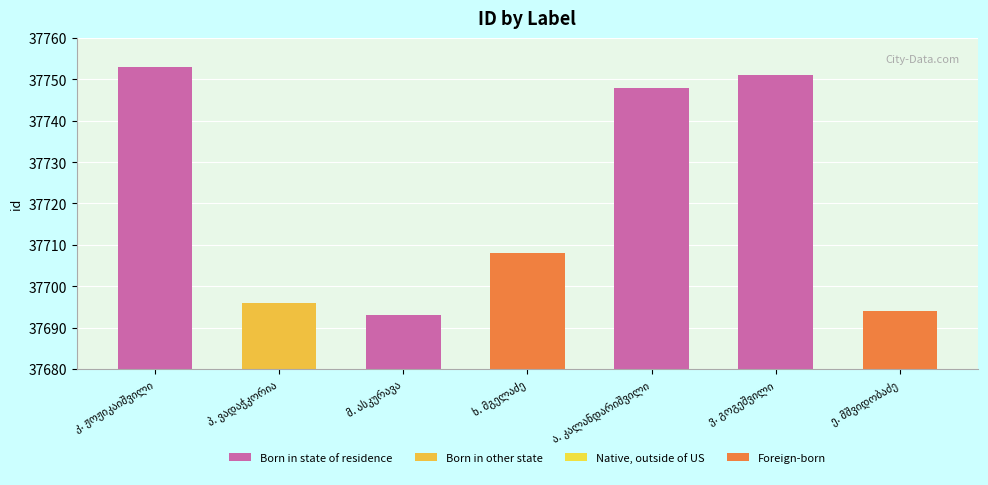

What is the value of the 1st bar from the left?

37753